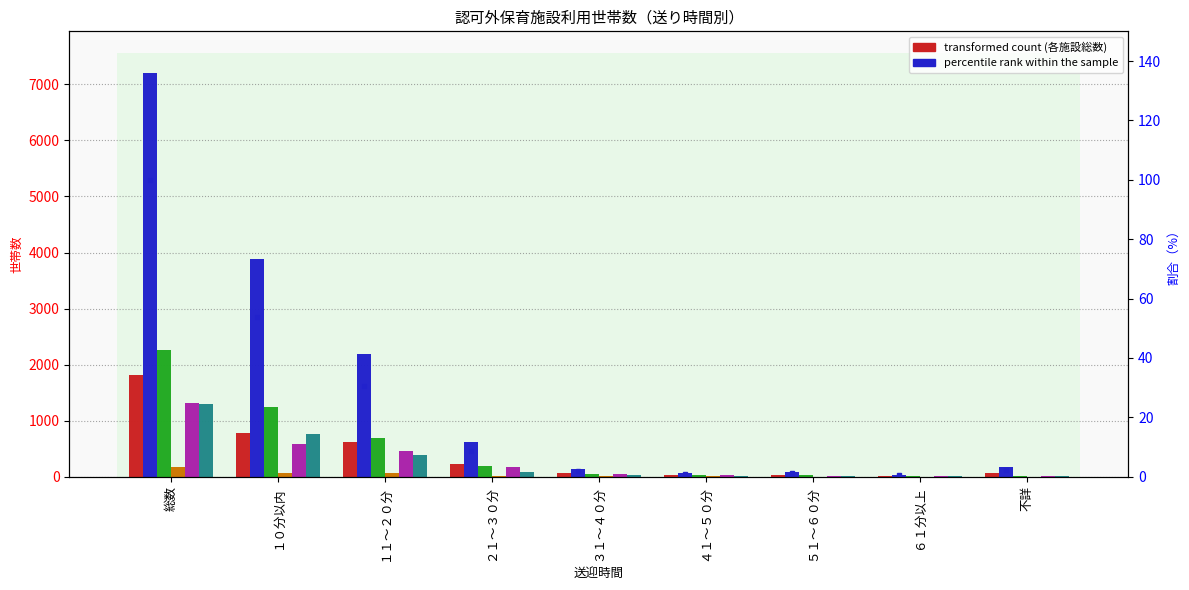

What is the label of the 3rd bar from the left?

１１～２０分